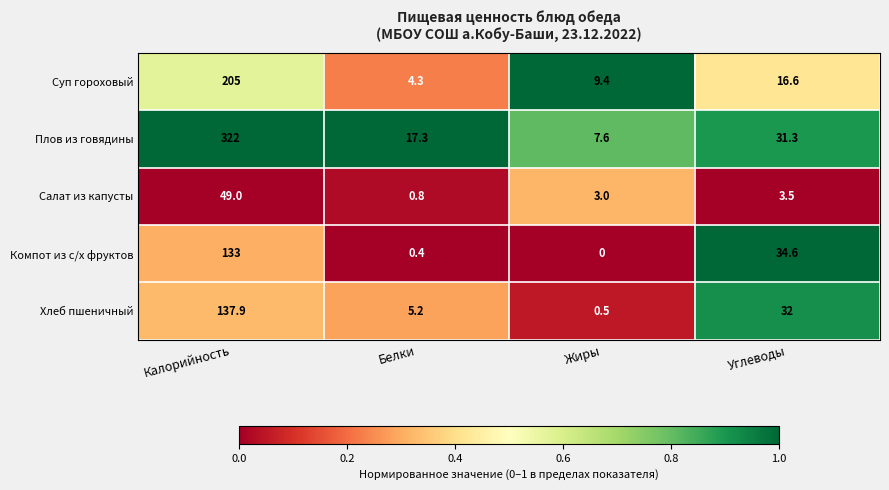

Is the value of Суп гороховый at Углеводы greater than the value of Плов из говядины at Белки?

No